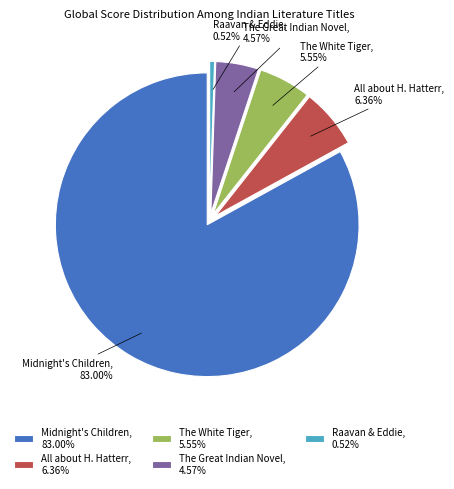

How many slices are in this pie chart?

5